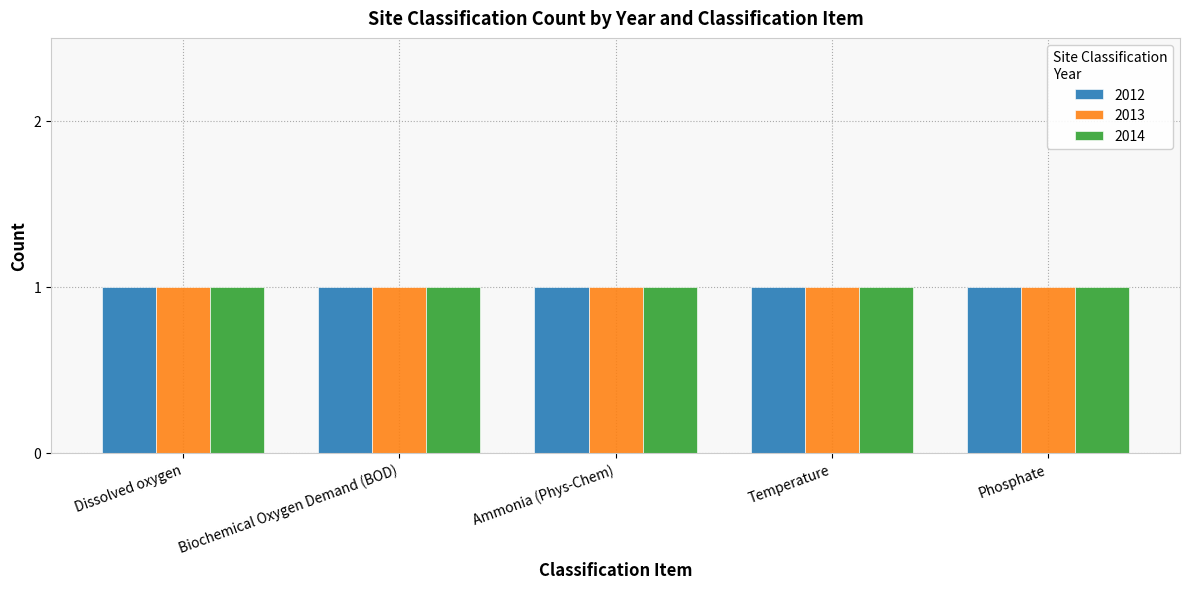

What position from the left is 2014?

3